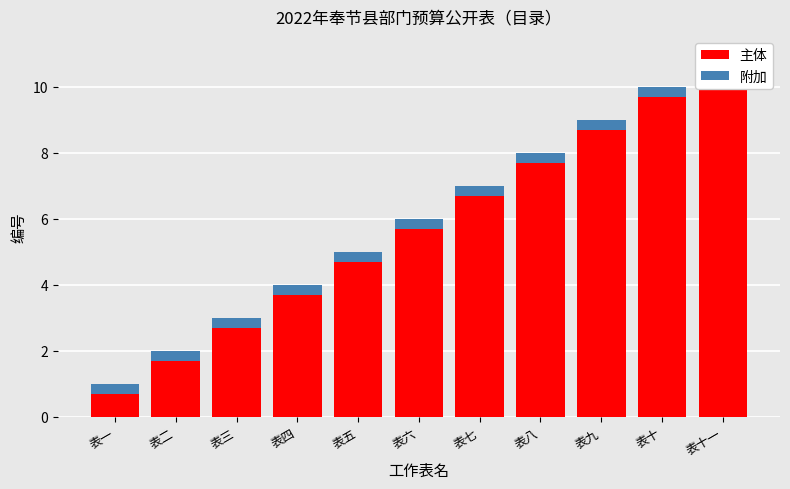

Reading left to right, list all the values displayed in this chart.

主体: 0.7	1.7	2.7	3.7	4.7	5.7	6.7	7.7	8.7	9.7	10.7
附加: 0.3	0.3	0.3	0.3	0.3	0.3	0.3	0.3	0.3	0.3	0.3